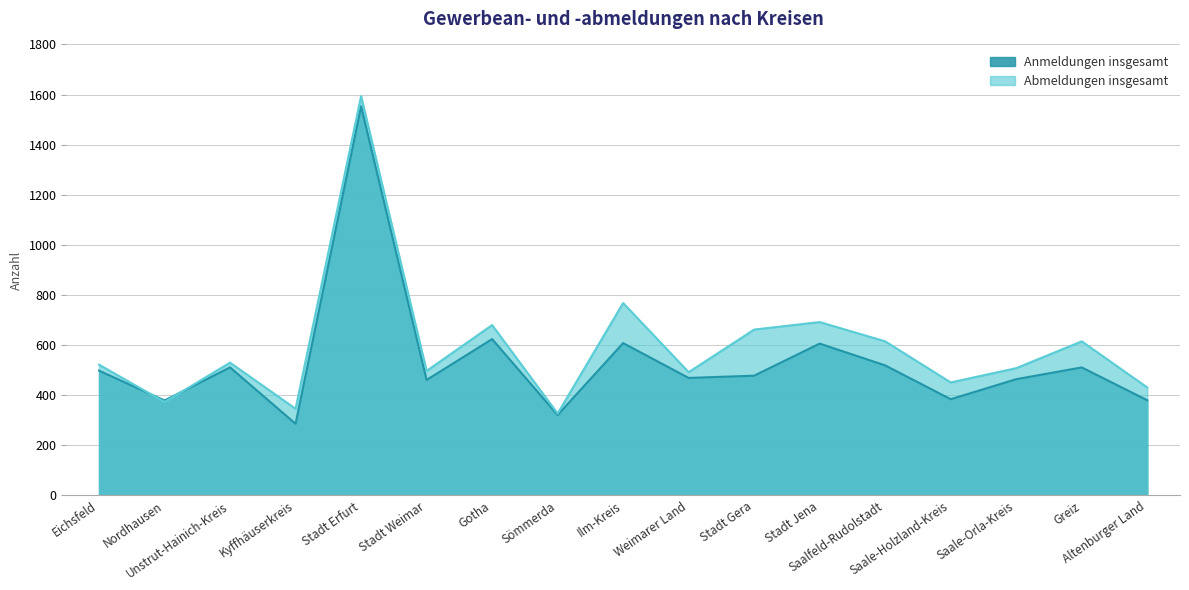

How many values in the Anmeldungen insgesamt series are below 478?

8